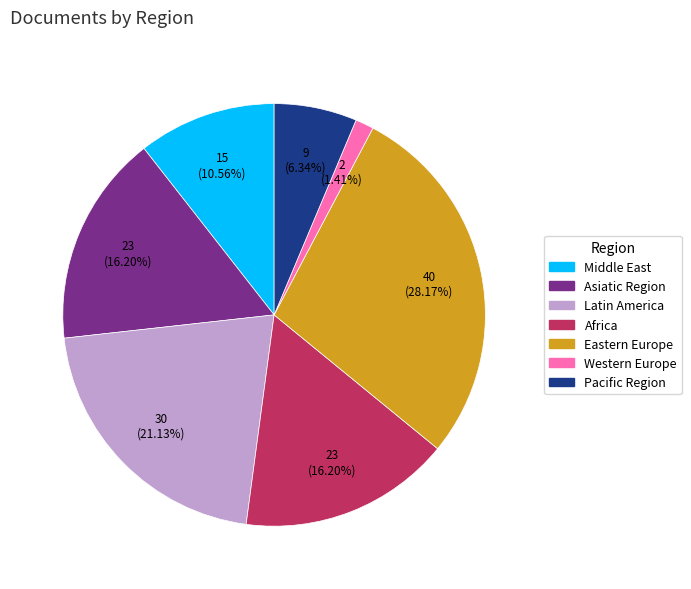

Does any single category account for the majority?

No